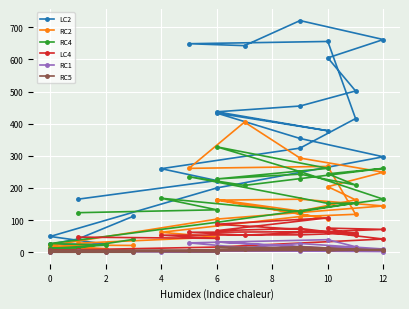

Which series has the largest total across all categories?

LC2